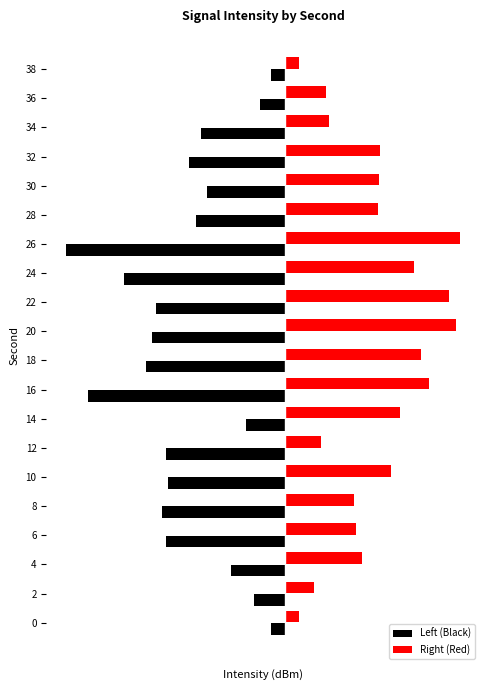

What are all the series names shown in the legend?

Left (Black), Right (Red)